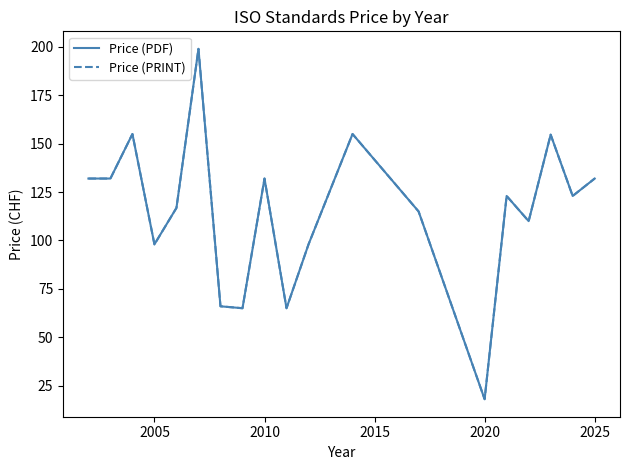

Does the chart have visible grid lines?

No